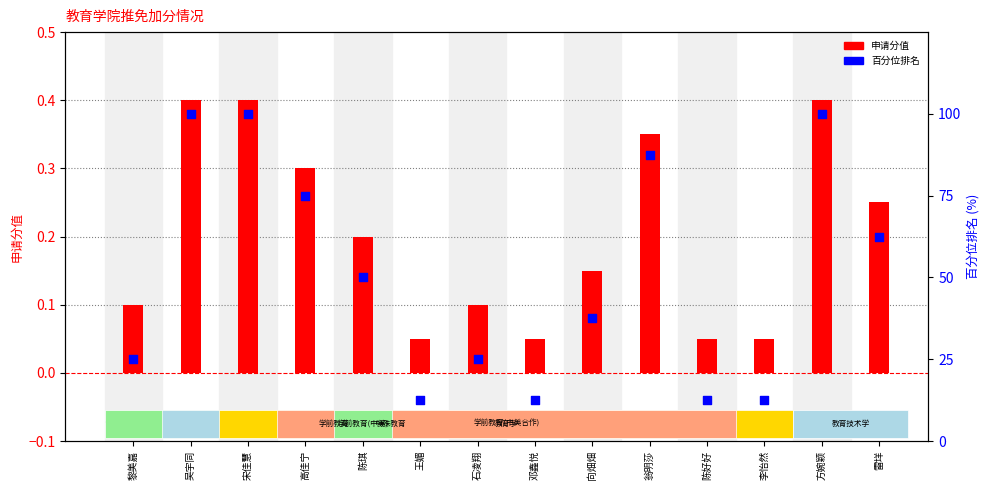

At how many categories does at least one series exceed 76?

4